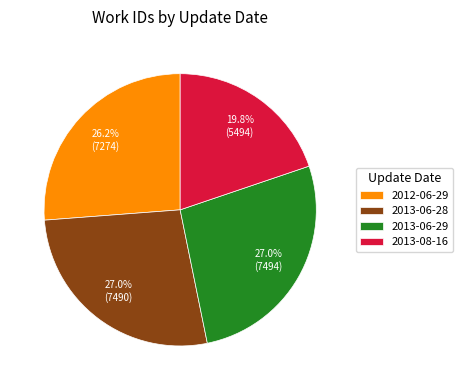

Which slice is the smallest?

2013-08-16